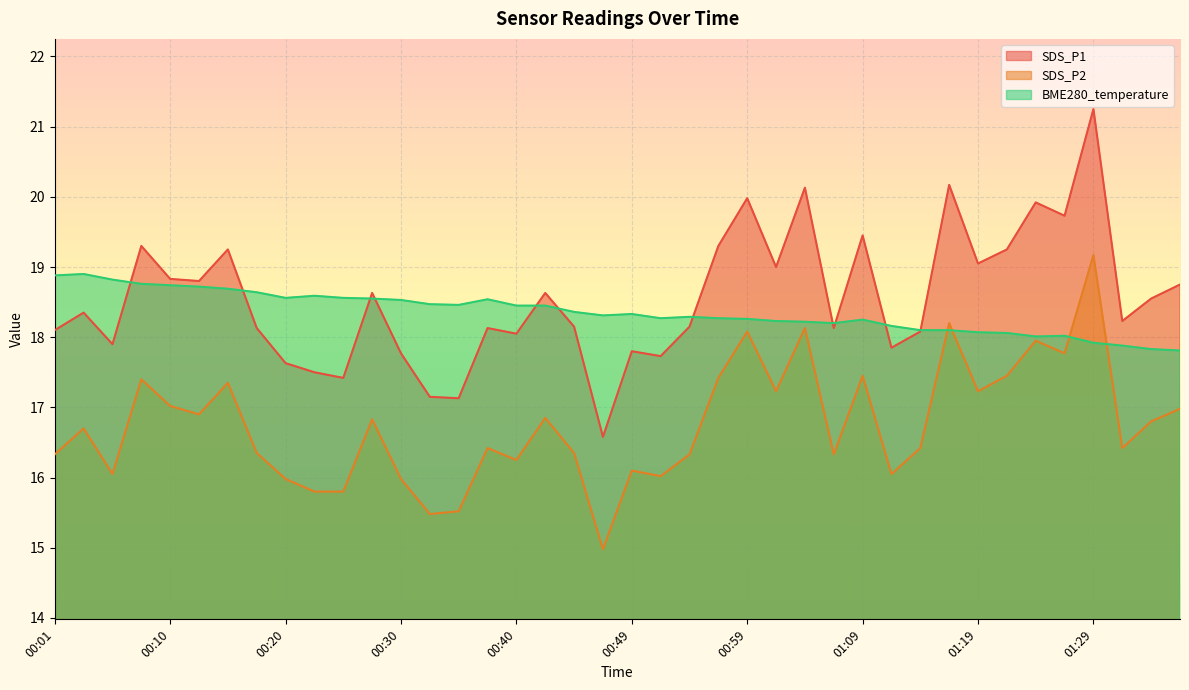

What is the sum of all SDS_P2 values?

669.9